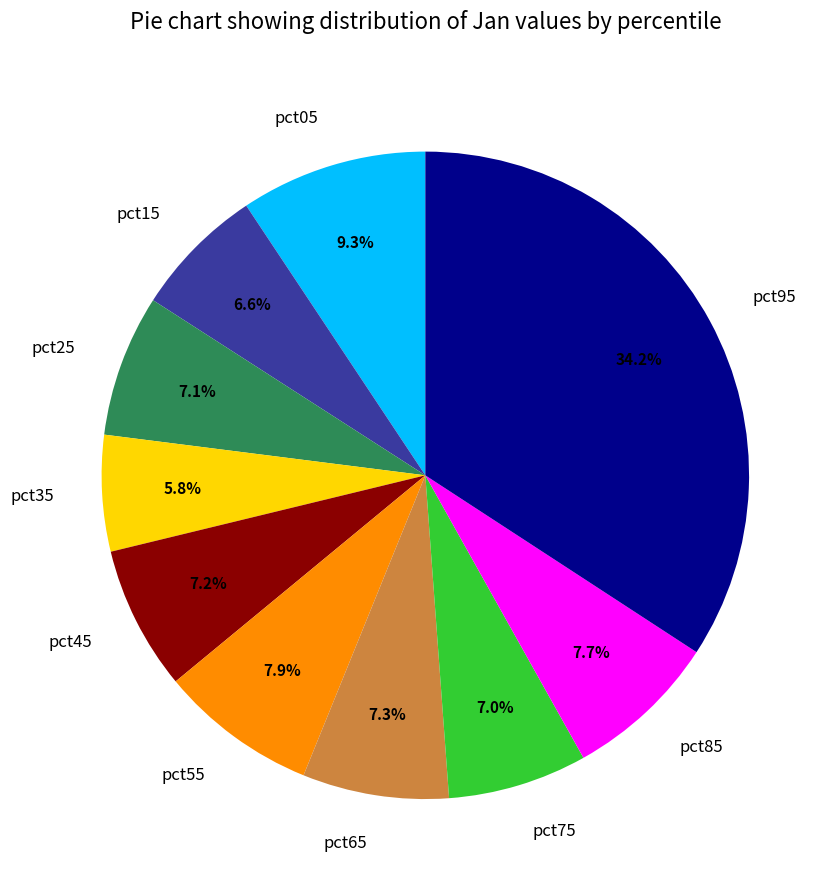

Is there a majority slice in this chart?

No